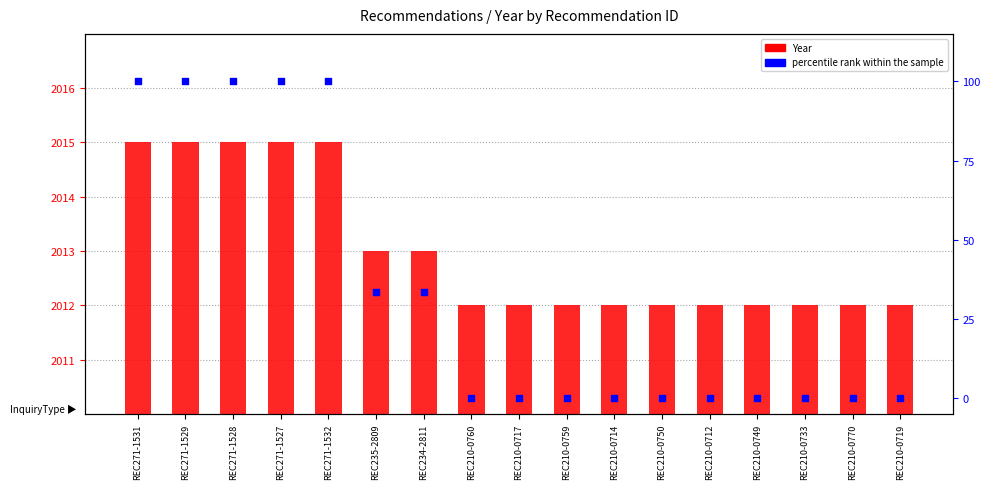

What are all the series names shown in the legend?

Year, percentile rank within the sample